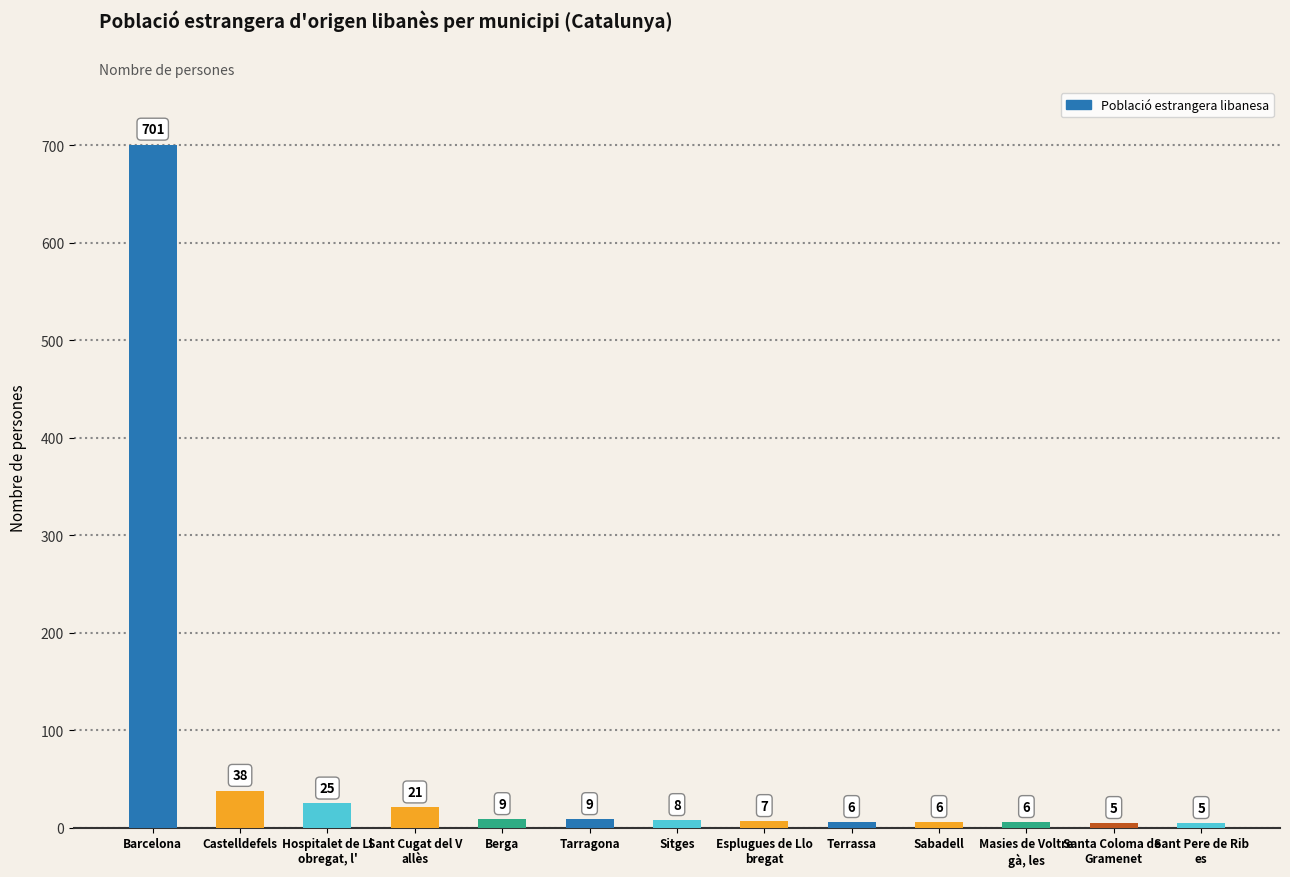

Where does the data first go above 8?

Barcelona